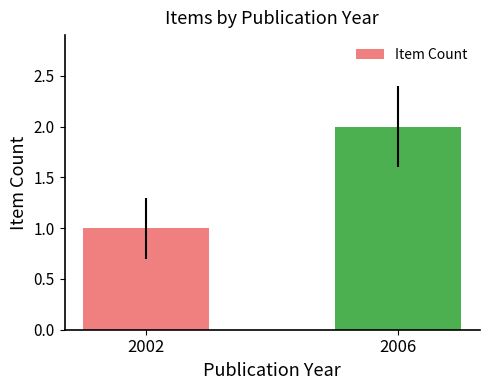

Count the values in the range 1 to 2.

2